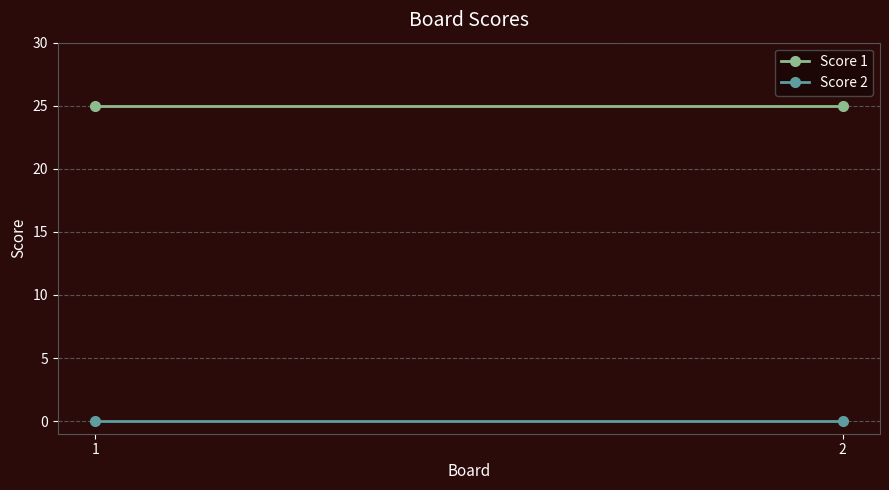

What are all the series names shown in the legend?

Score 1, Score 2